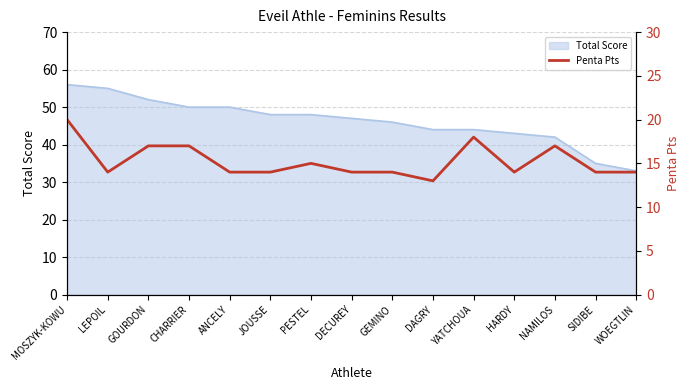

What is the value of the 3rd point from the left?

17